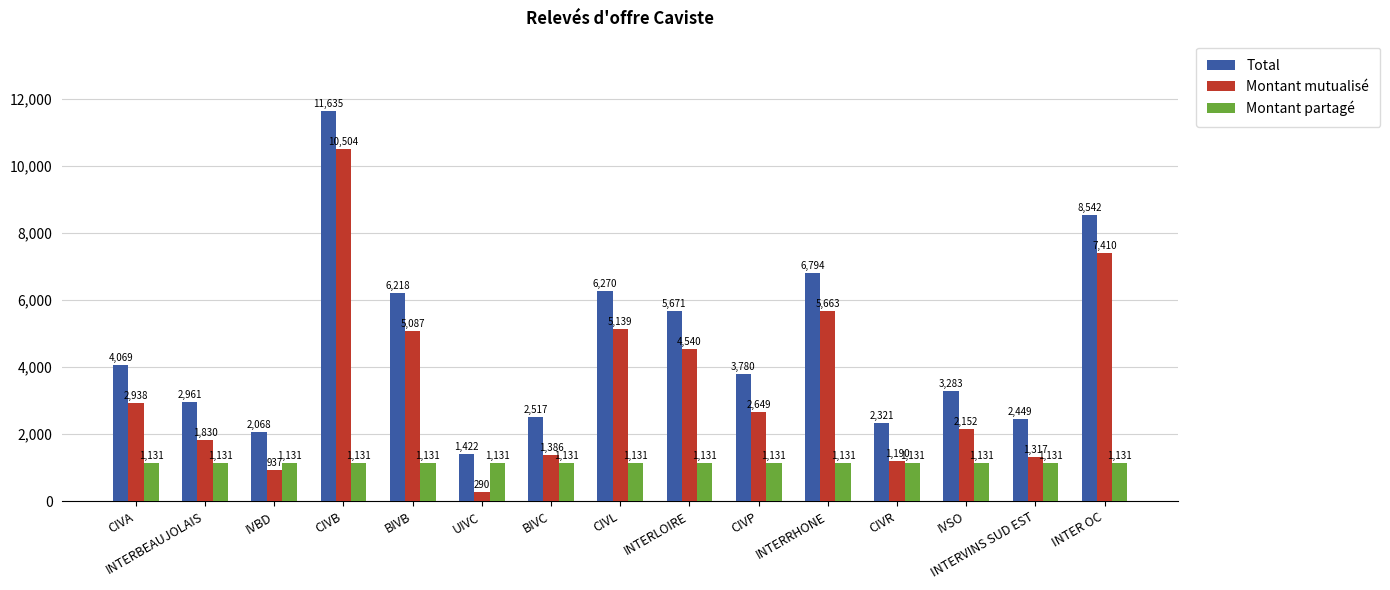

At which category is the sum across all series the highest?

CIVB